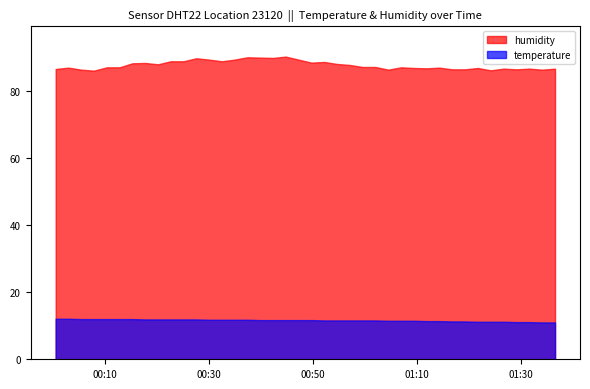

List the series in order of their peak value, lowest first.

temperature, humidity